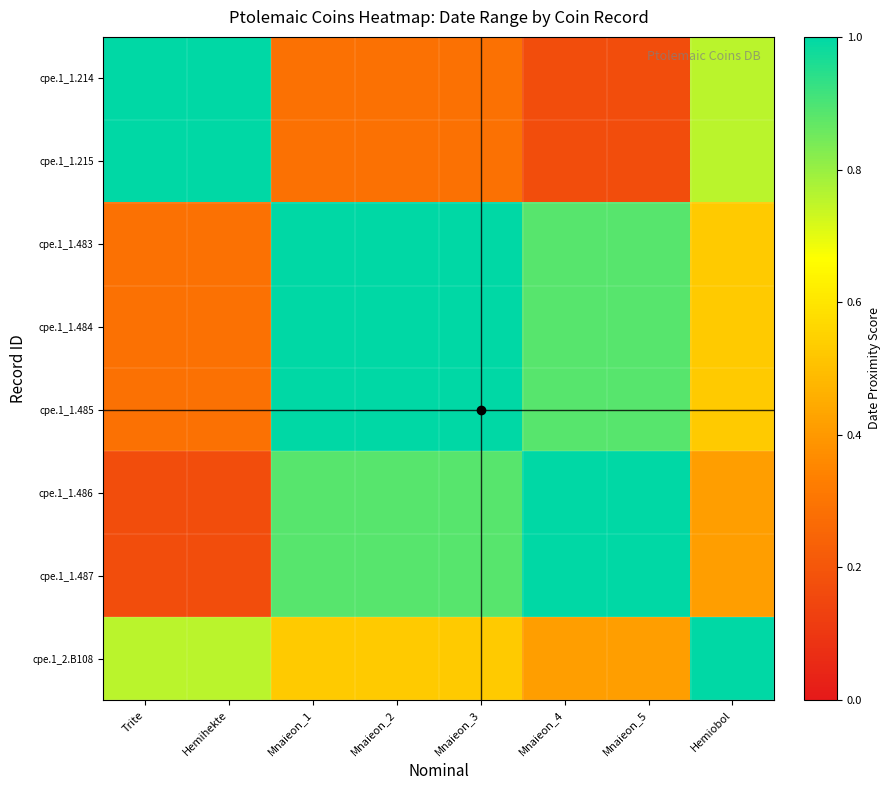

At which category does the chart reach its peak across all series?

Trite